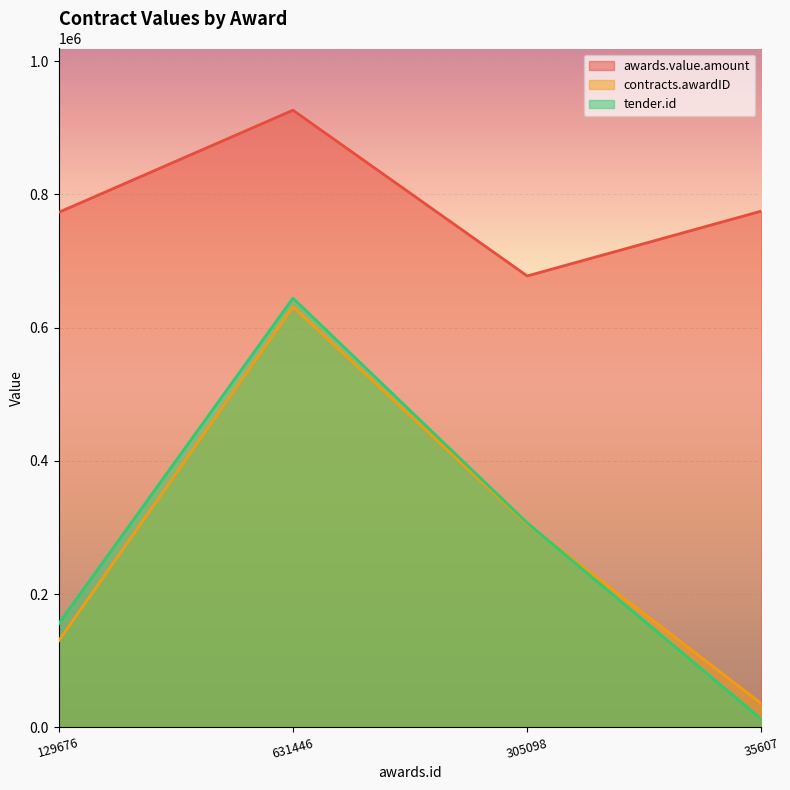

Where does the tender.id series first go above 306939?

631446